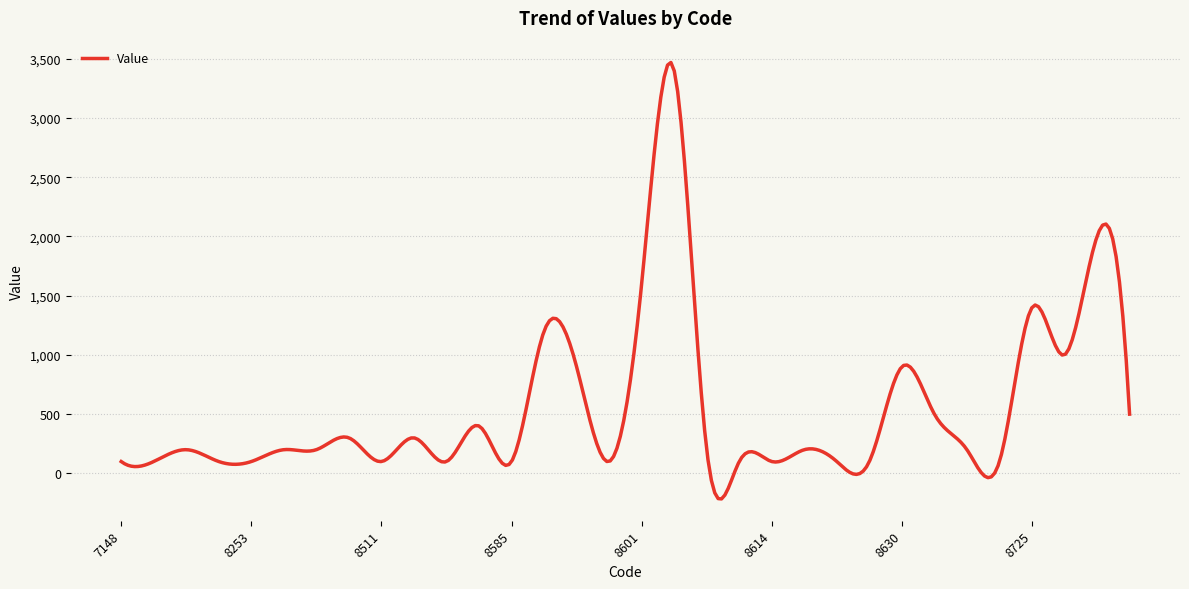

What is the smallest value displayed?

-215.4